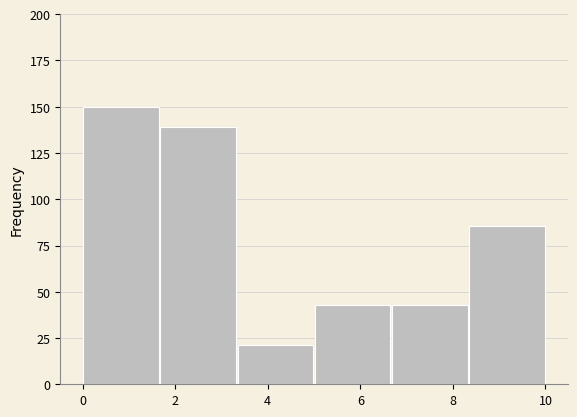

Reading left to right, transcribe this chart: for each bar, give the range it covers on the x-axis and its height. Neither the bar edges nor the heights are printed on the chart, so give them approximately, as read against the axes.

0.0 to 1.6: 150
1.6 to 3.4: 140
3.4 to 5.0: 20
5.0 to 6.6: 45
6.6 to 8.4: 45
8.4 to 10.0: 85